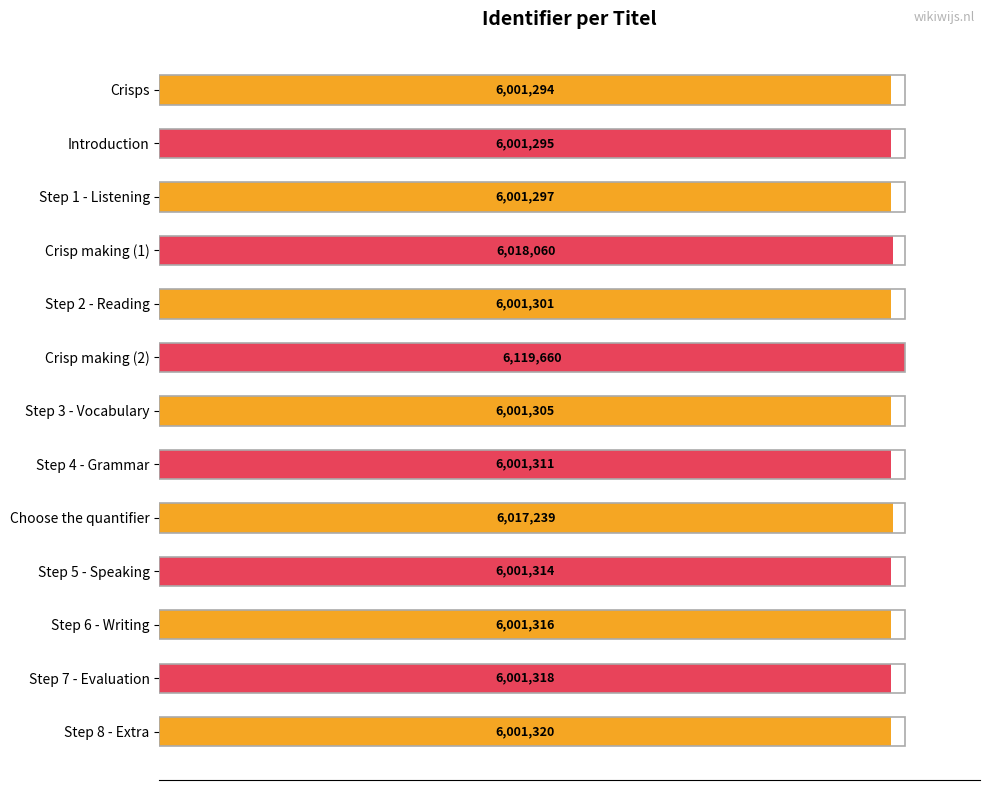

Does the chart contain any negative values?

No